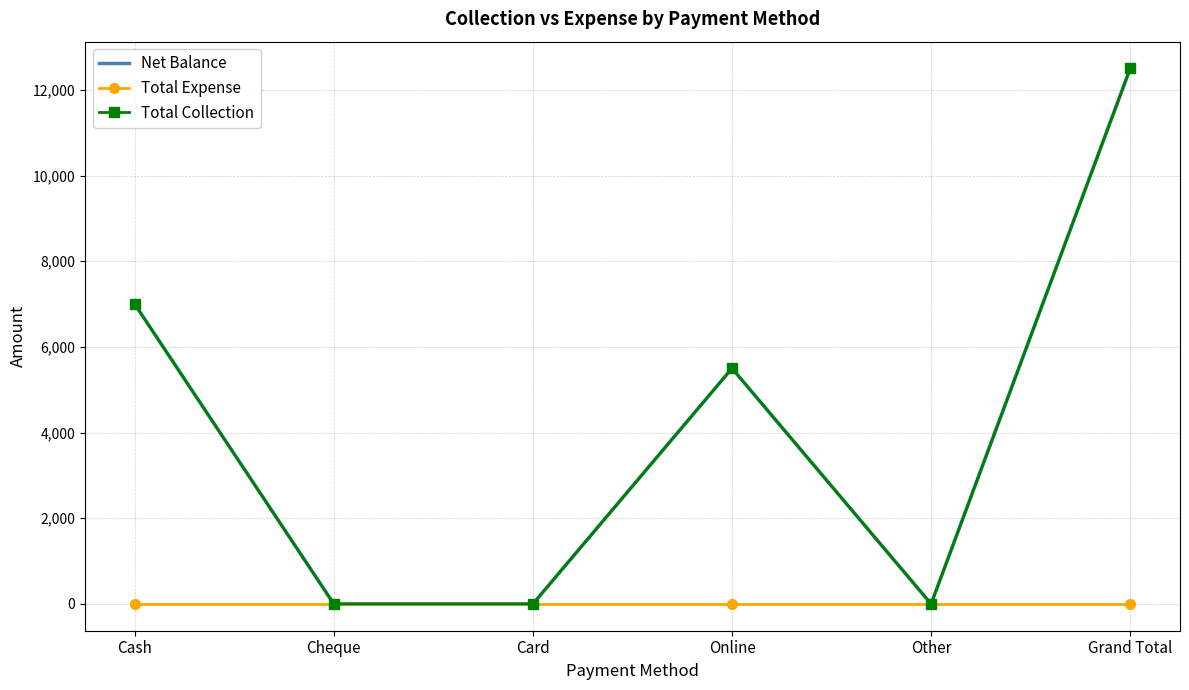

True or false: Total Collection has more than 1 interior local peaks.

False